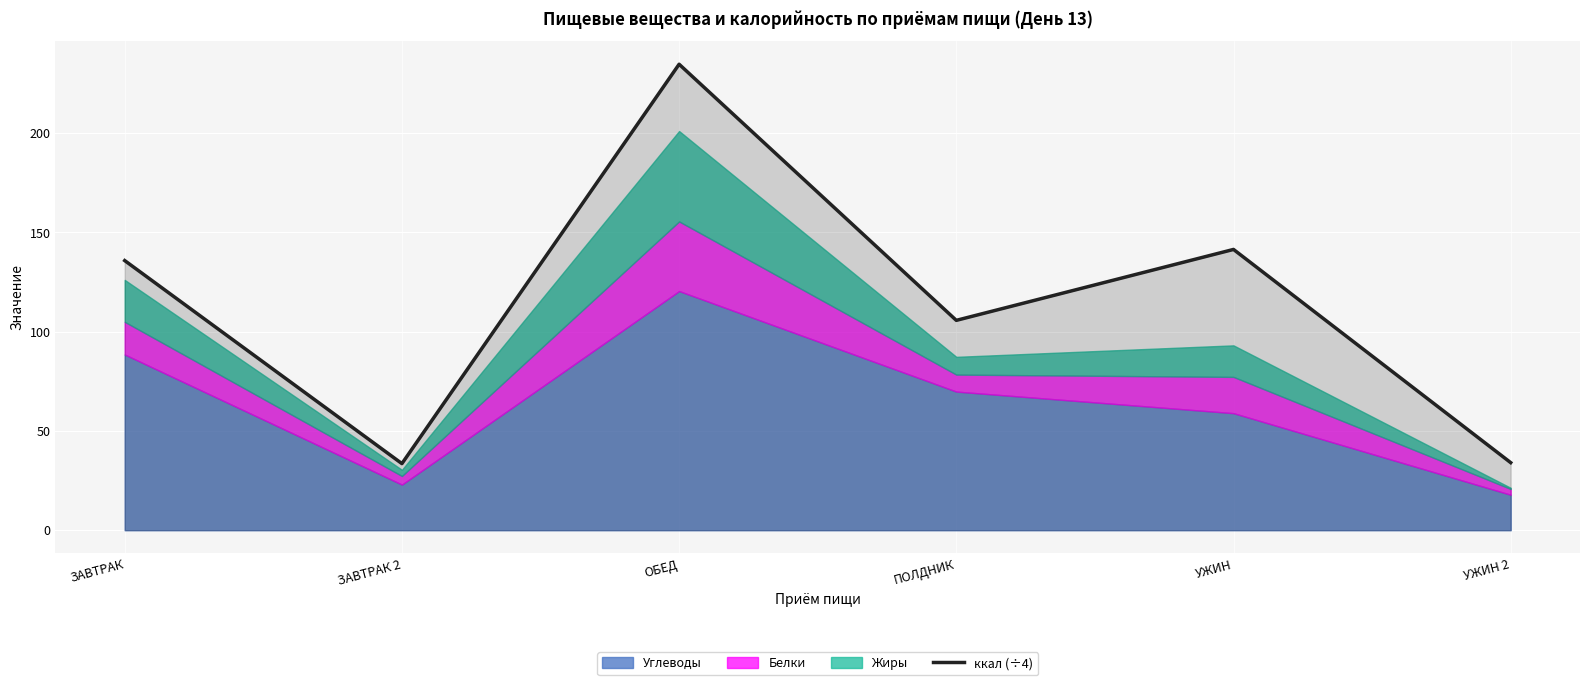

List the labels in order of value, largest first.

ОБЕД, УЖИН, ЗАВТРАК, ПОЛДНИК, УЖИН 2, ЗАВТРАК 2